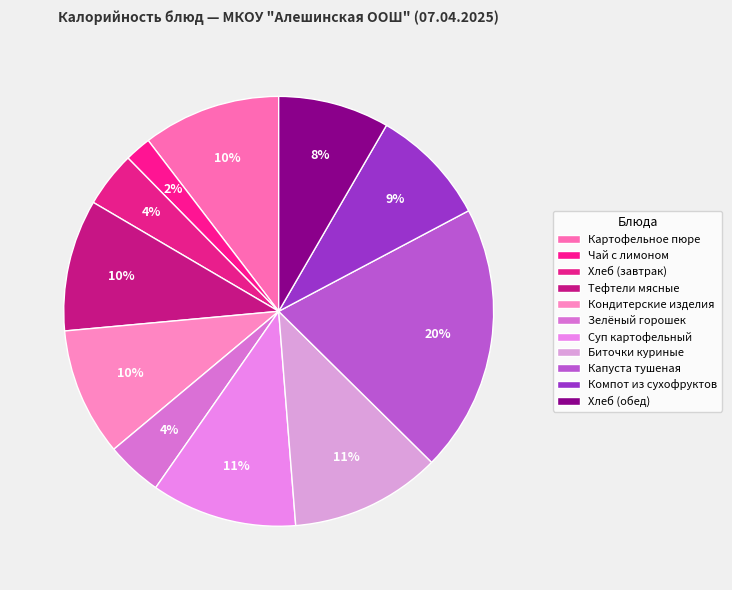

To the nearest percent, what is the difference between the largest and smallest slice percentages?

18%